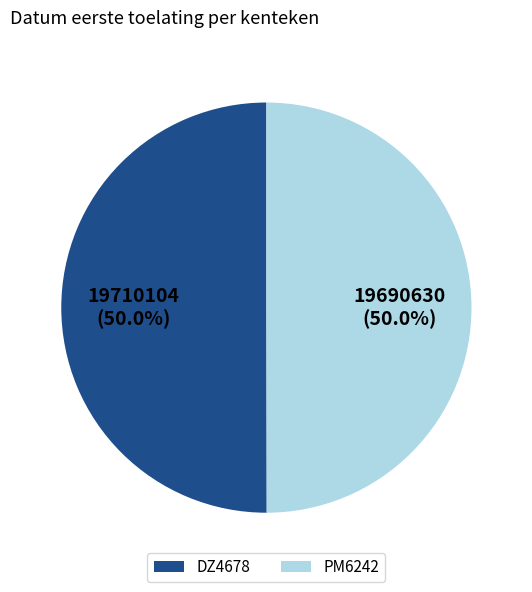

To the nearest percent, what portion does PM6242 represent?

50%